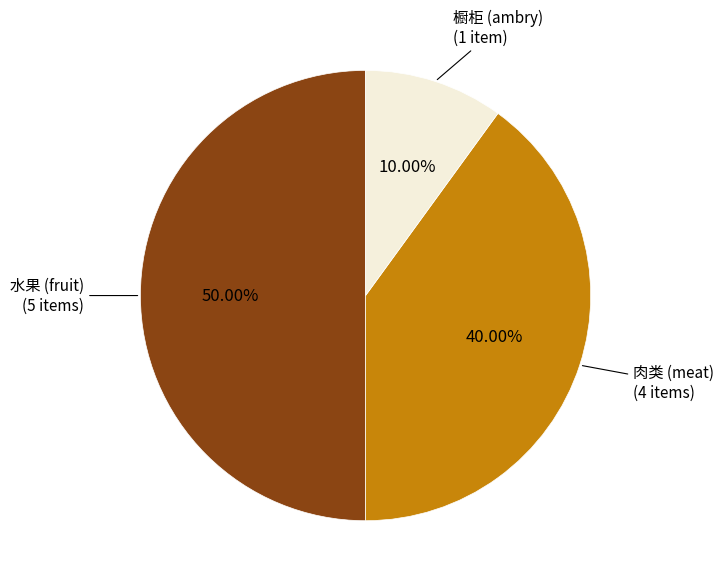

Which has a higher value, 肉类 (meat) or 水果 (fruit)?

水果 (fruit)